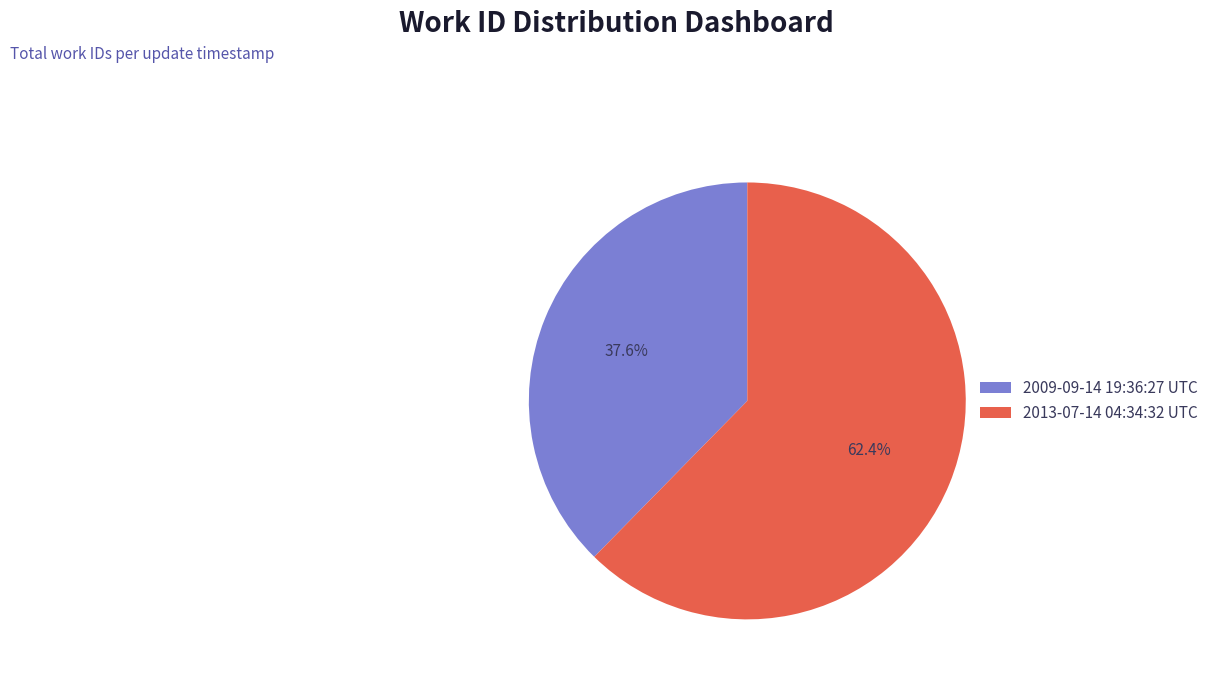

Combined, do 2013-07-14 04:34:32 UTC and 2009-09-14 19:36:27 UTC account for over 50%?

Yes